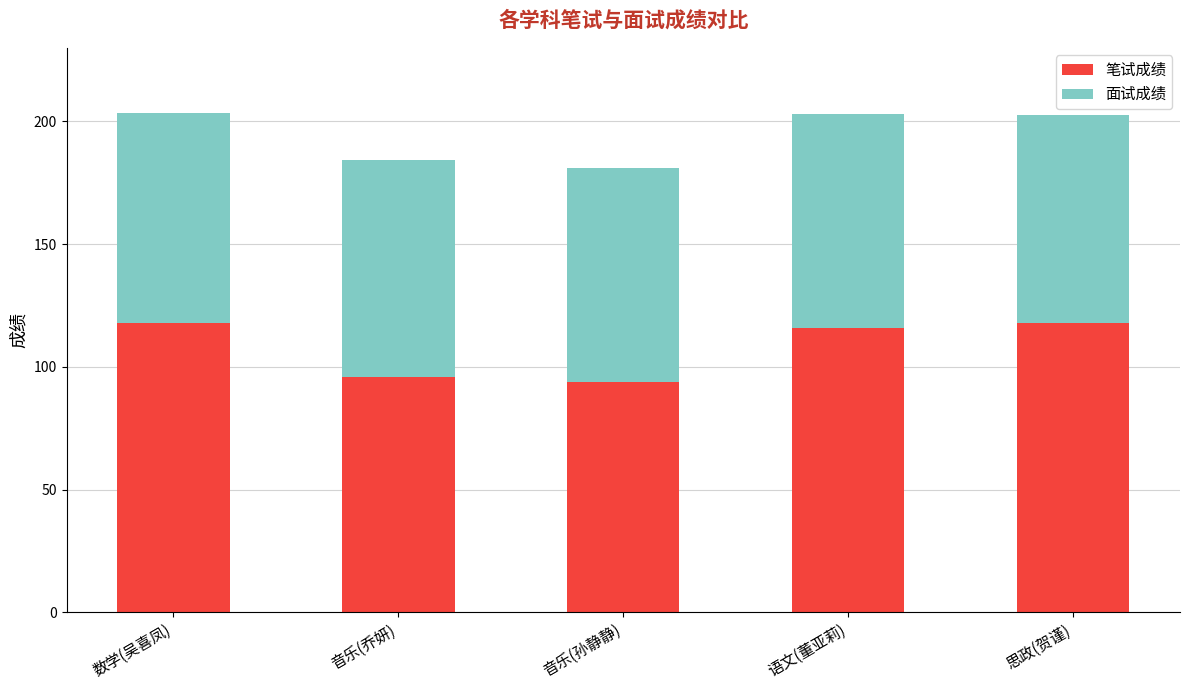

Reading right to left, transcribe the values for 笔试成绩.

思政(贺谨)=118.0	语文(董亚莉)=116.0	音乐(孙静静)=94.0	音乐(乔妍)=96.0	数学(吴喜凤)=118.0